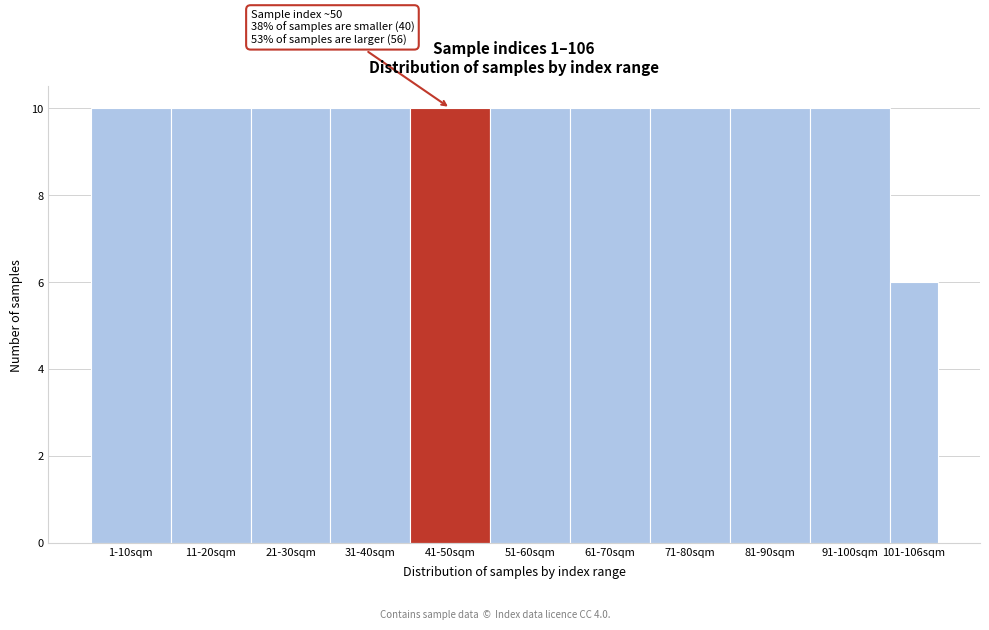

Reading left to right, list all the values displayed in this chart.

10	10	10	10	10	10	10	10	10	10	6